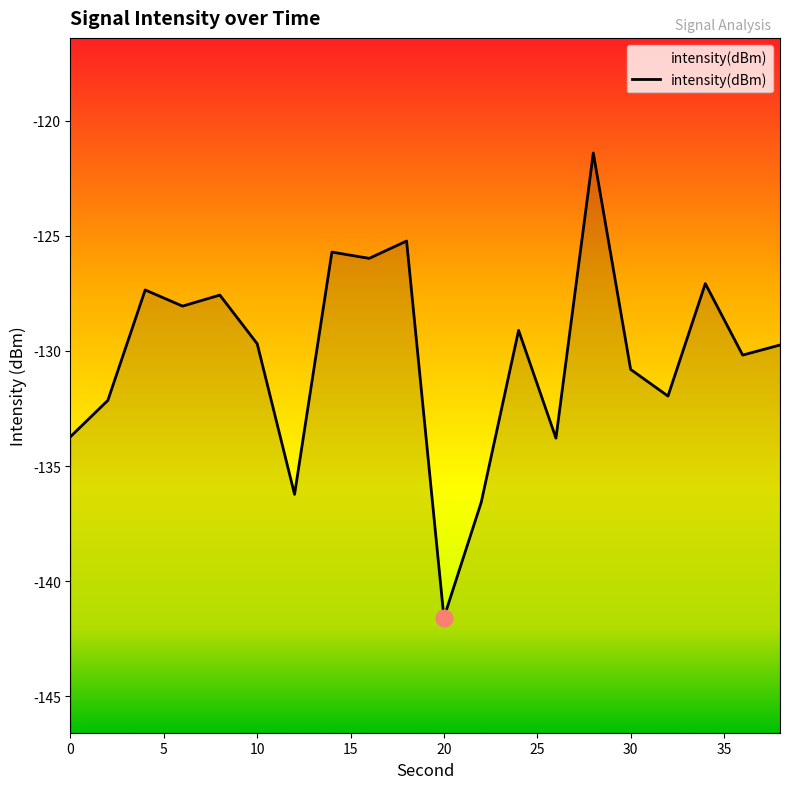

How many values are below -129?

12